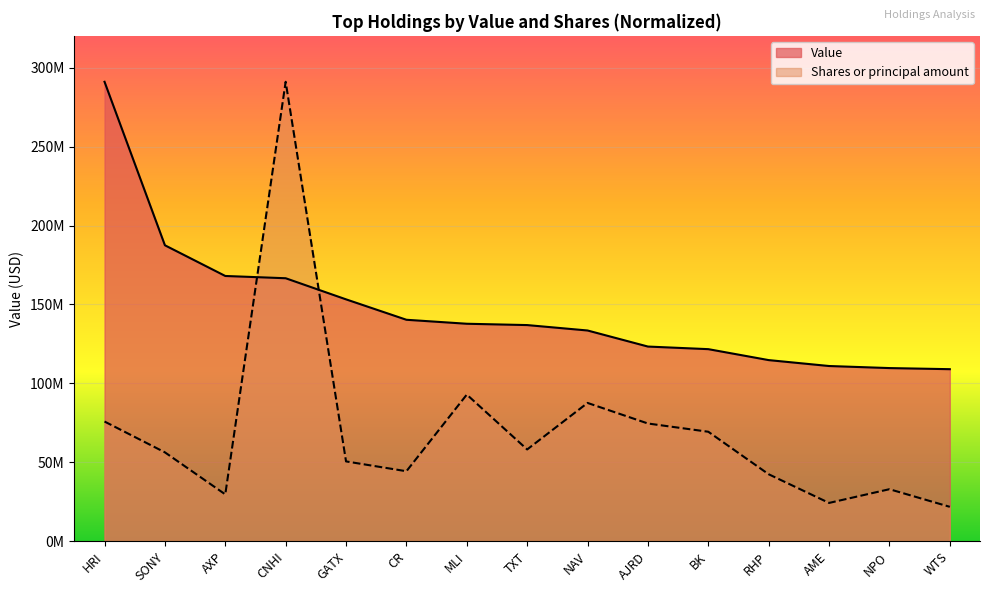

How many categories are shown in the chart?

15